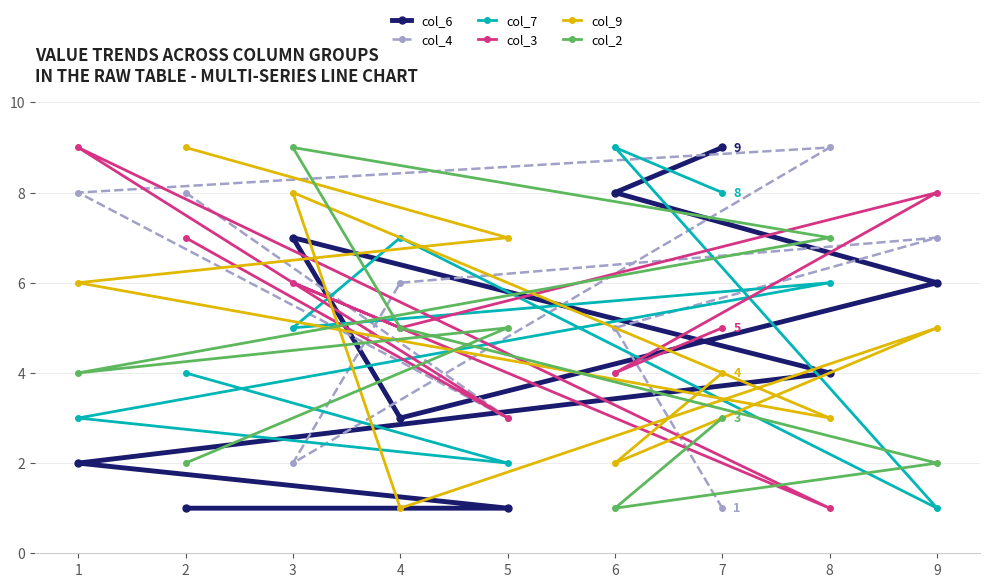

What is the value of the col_2 point at the 1st from the left?

4